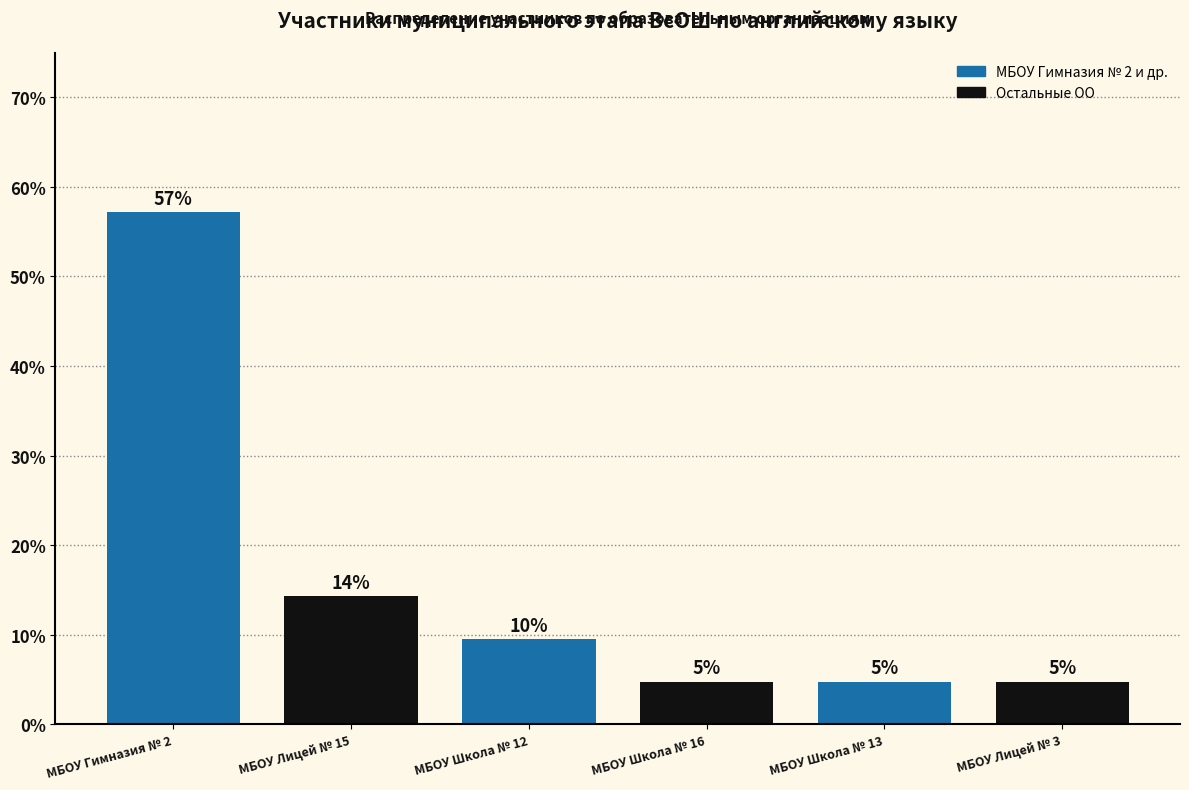

Are the bars horizontal?

No